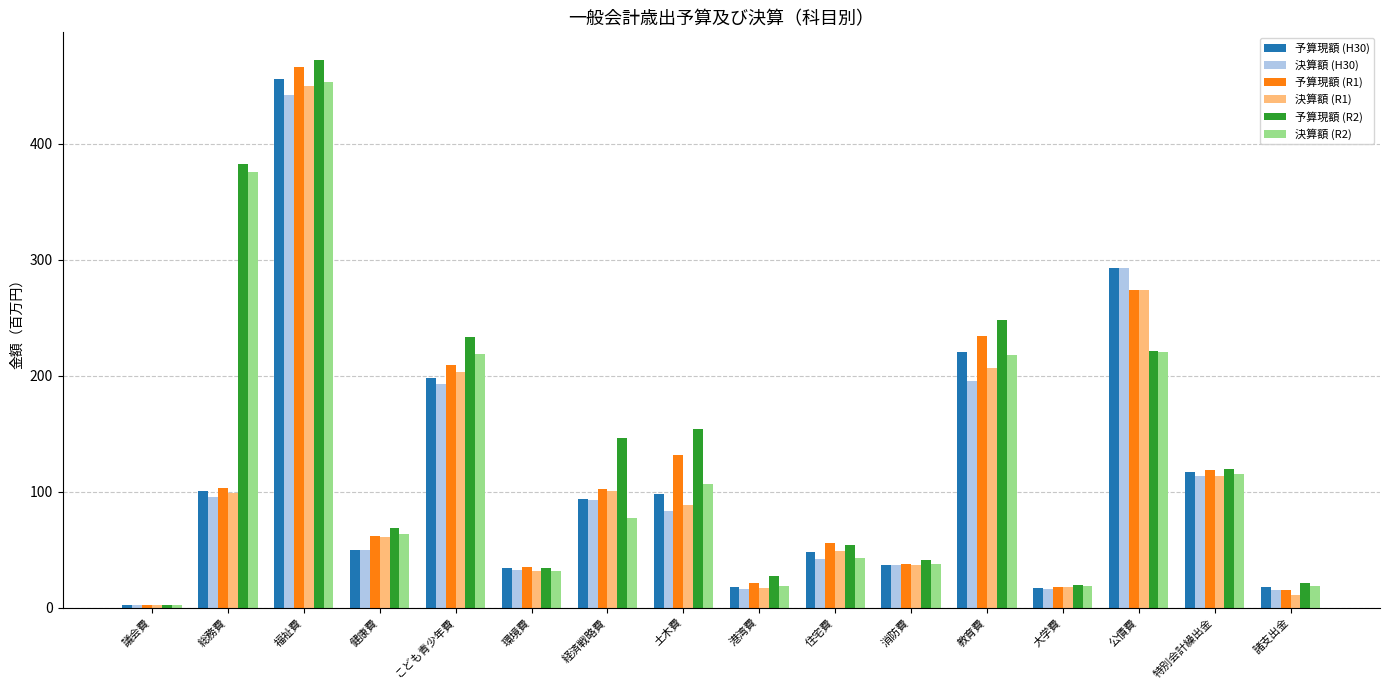

What is the sum of all 決算額 (R2) values?

2020.8